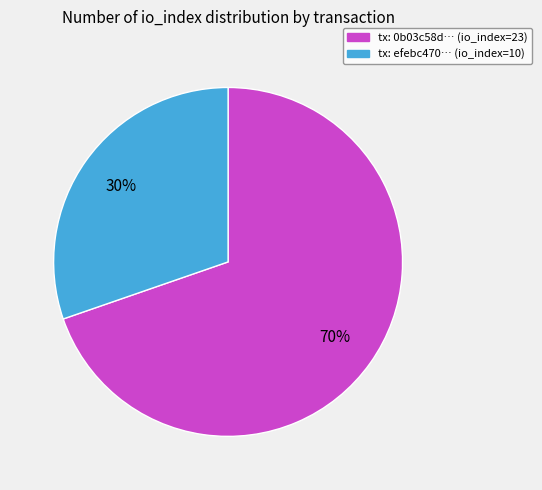

To the nearest percent, what is the average slice percentage?

50%